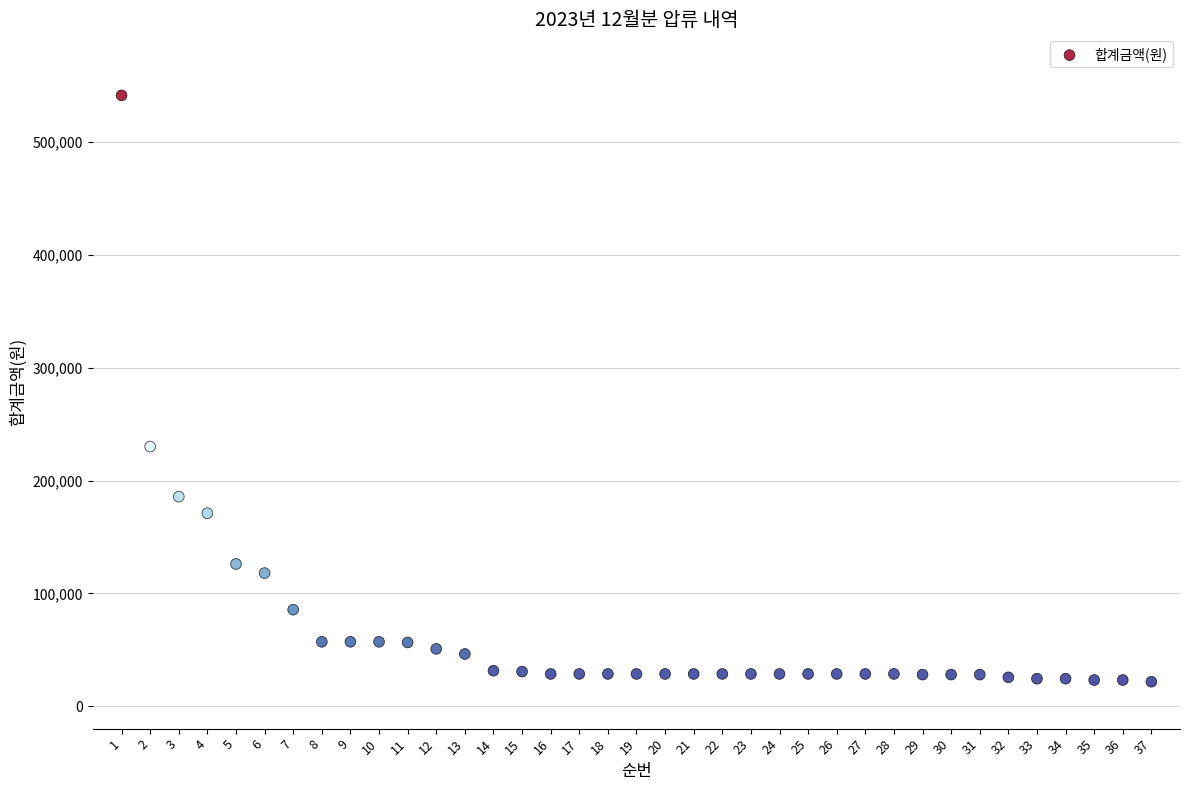

What is the range of Y values (max minus min)?

519900